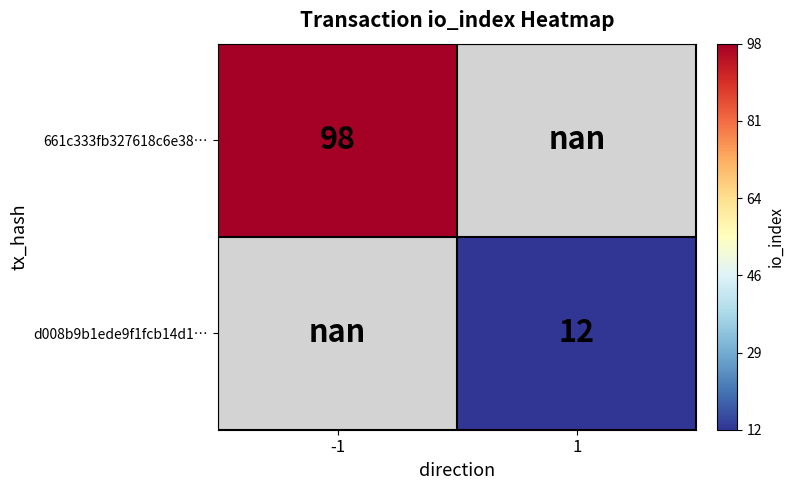

Which has a higher value, -1 or 1?

1